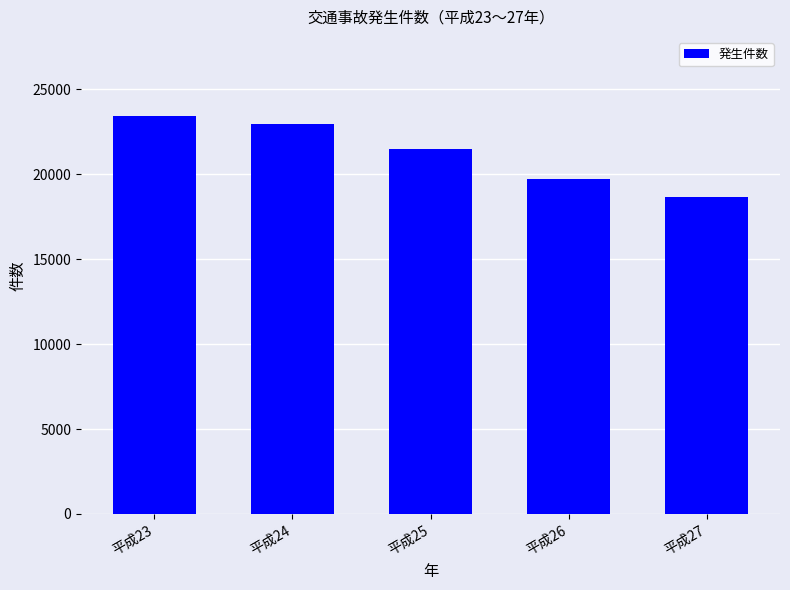

List the labels in order of value, smallest first.

平成27, 平成26, 平成25, 平成24, 平成23